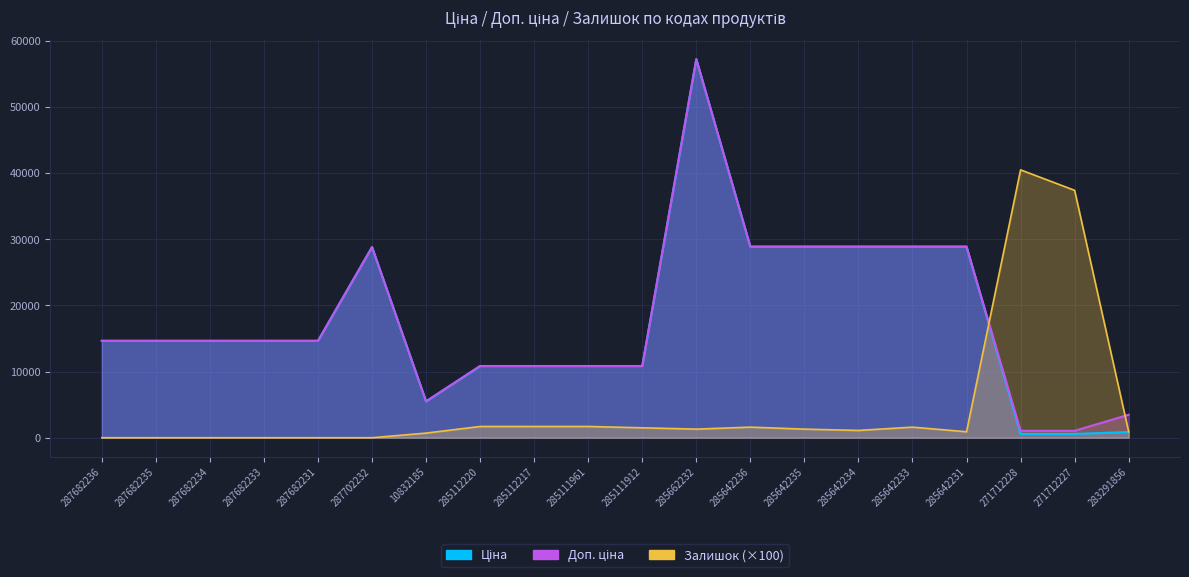

Where is Залишок nearest to the value 20250?

271712227